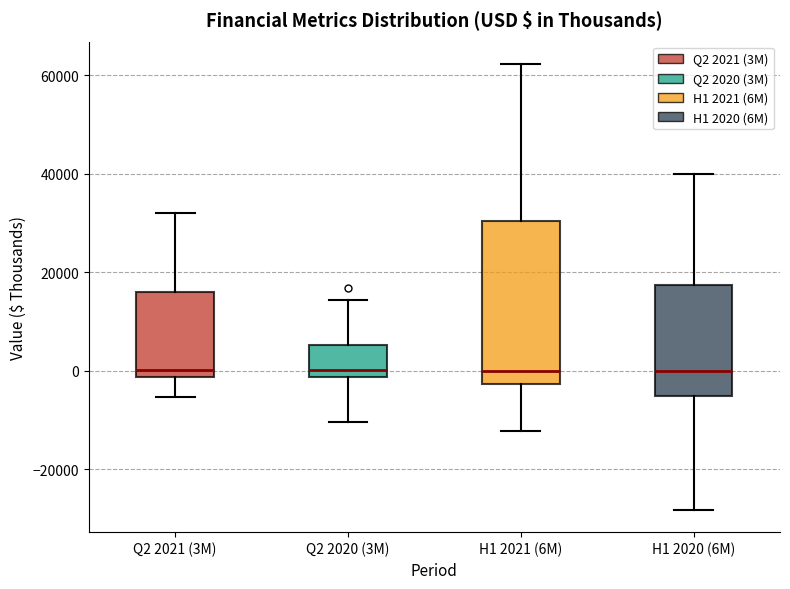

Where does the lower whisker of the box for Q2 2021 (3M) end on the y-axis? The values are not printed on the chart, so give them approximately, as read against the axis.

-6000